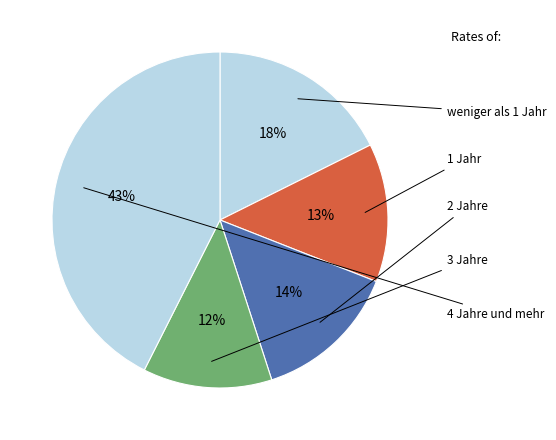

Rank the categories by value from highest to lowest.

4 und mehr, weniger als 1, 2, 1, 3